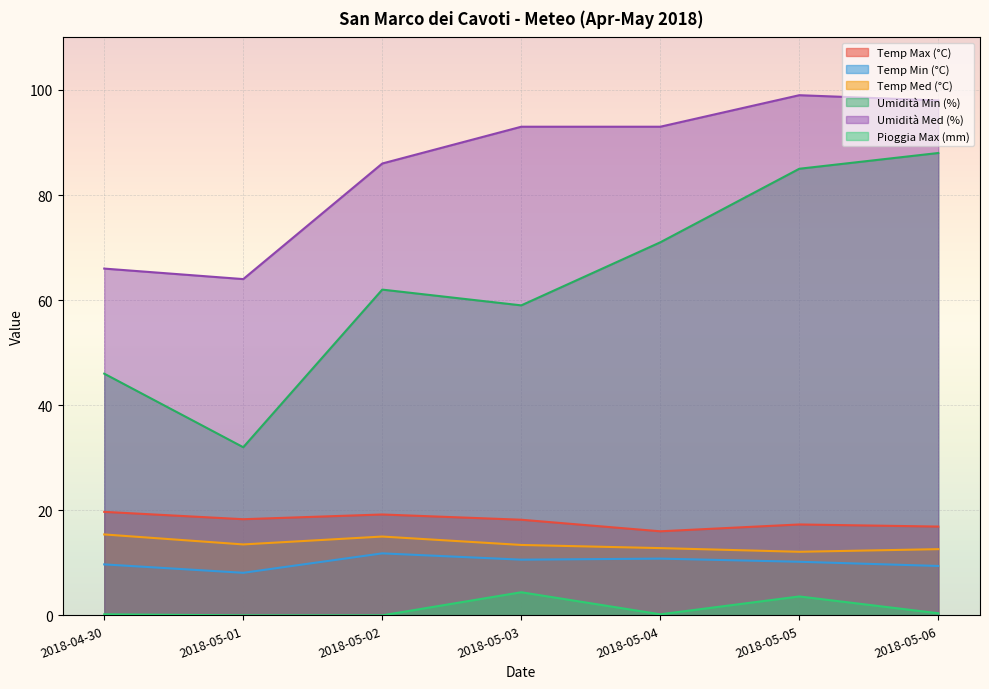

What is the total value across all series at 2018-05-03?

198.6